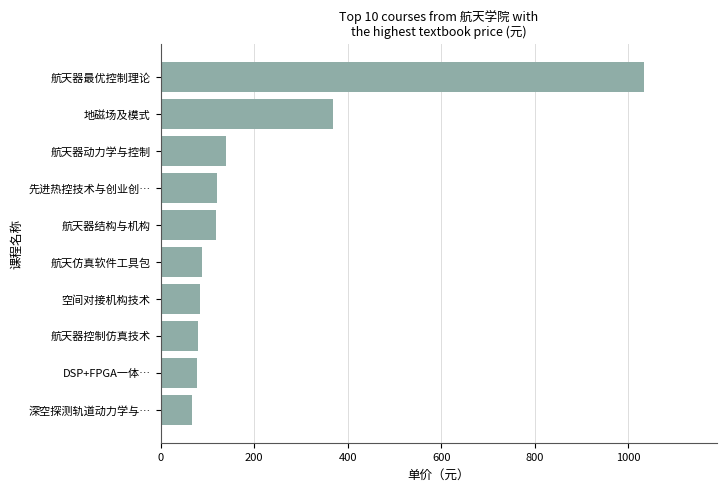

What is the smallest value displayed?

68